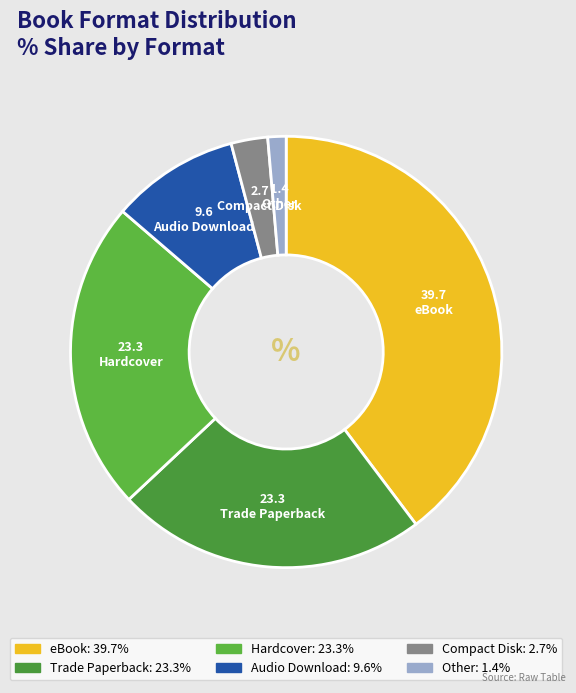

Does any single category account for the majority?

No